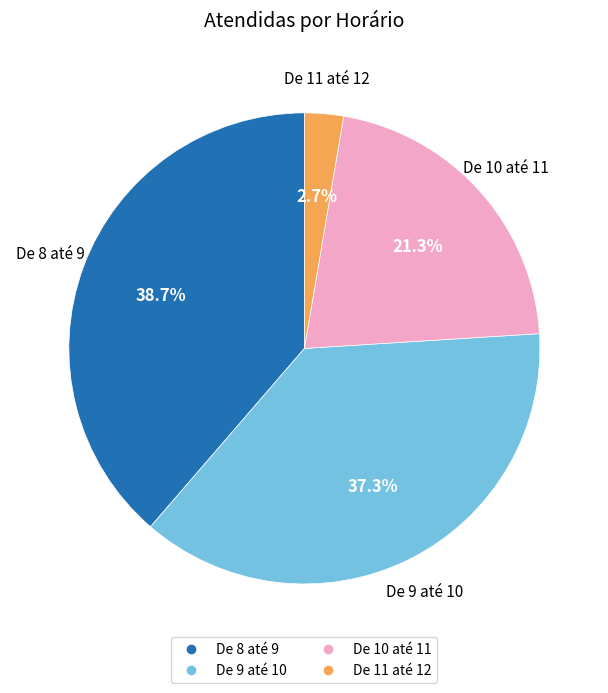

How many segments does this pie chart have?

4